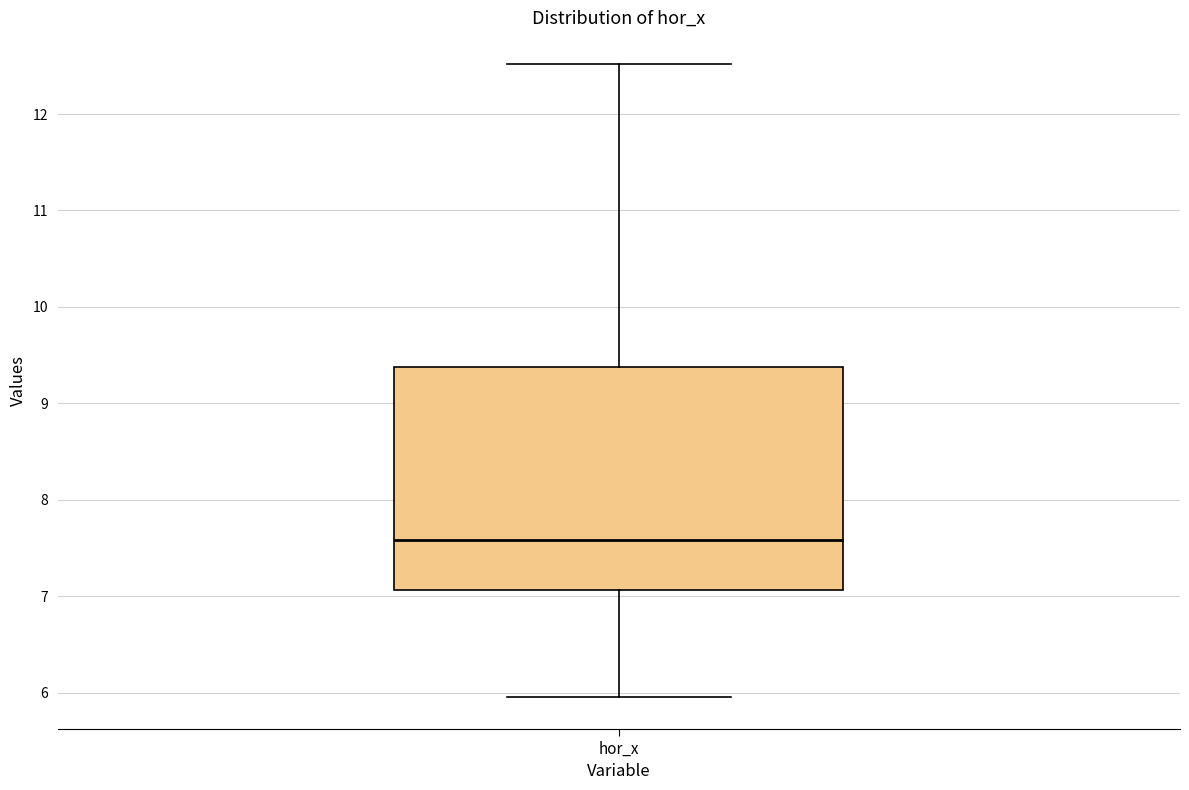

Where is the lower edge of the box for hor_x on the y-axis? The values are not printed on the chart, so give them approximately, as read against the axis.

7.1